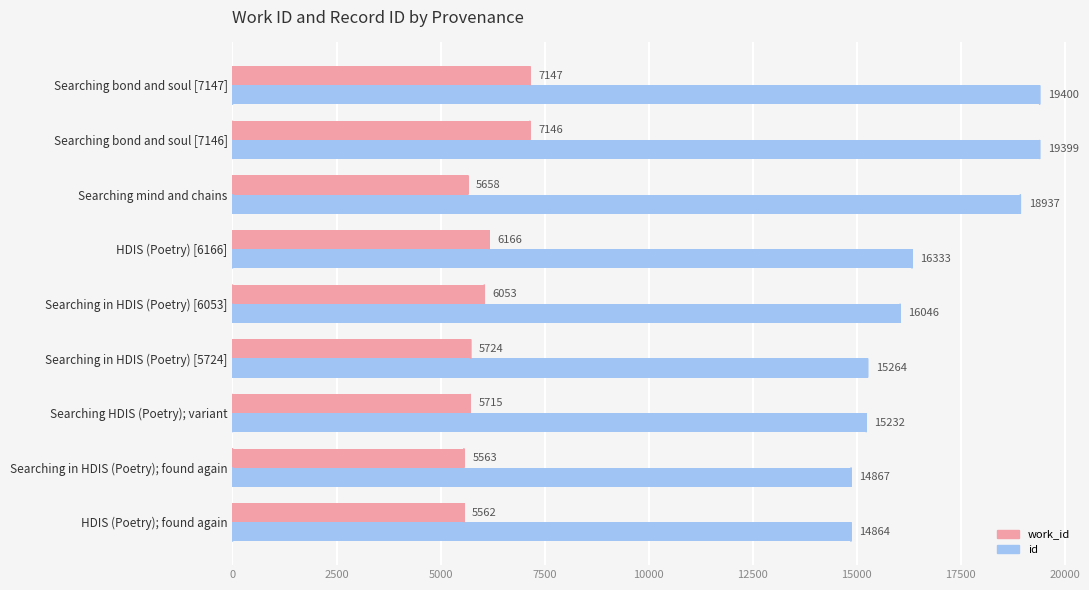

How many data points in id are less than 16046?

4